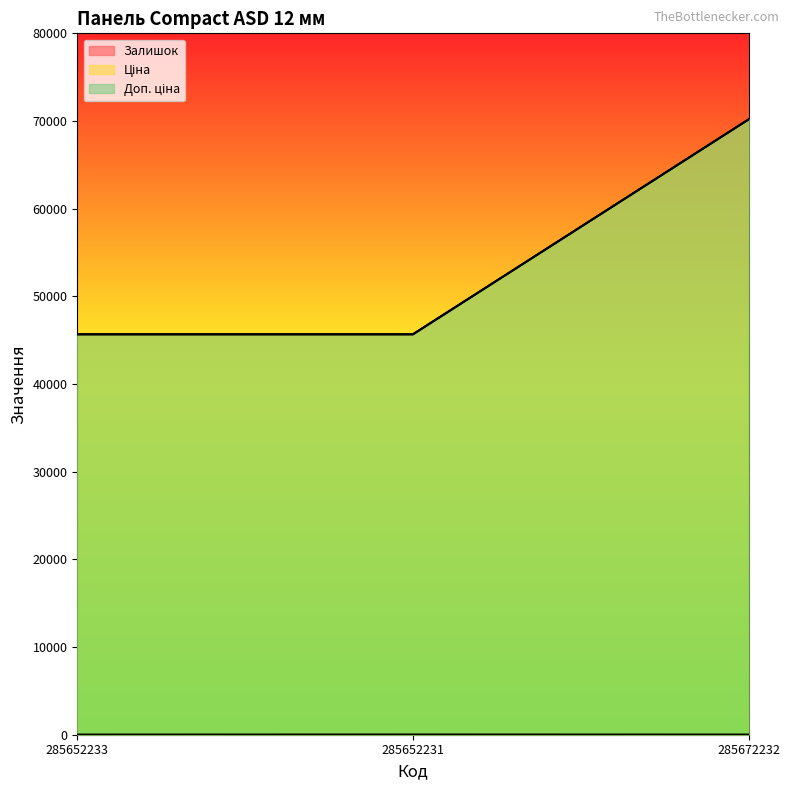

What is the minimum value for Залишок?

16.0